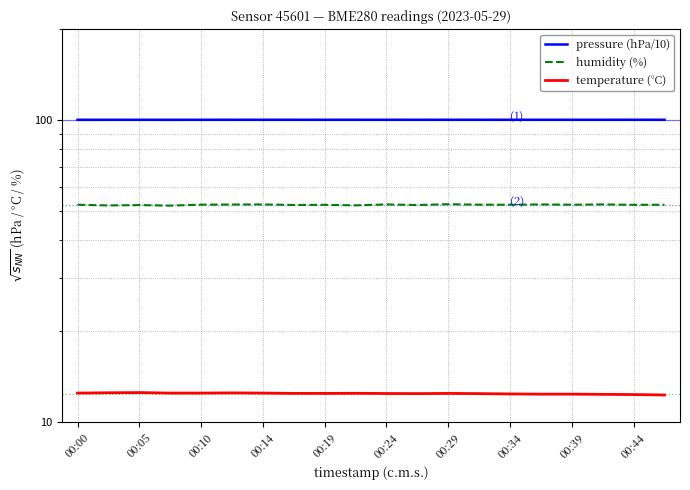

How many interior local valleys does the humidity (%) series have?

8